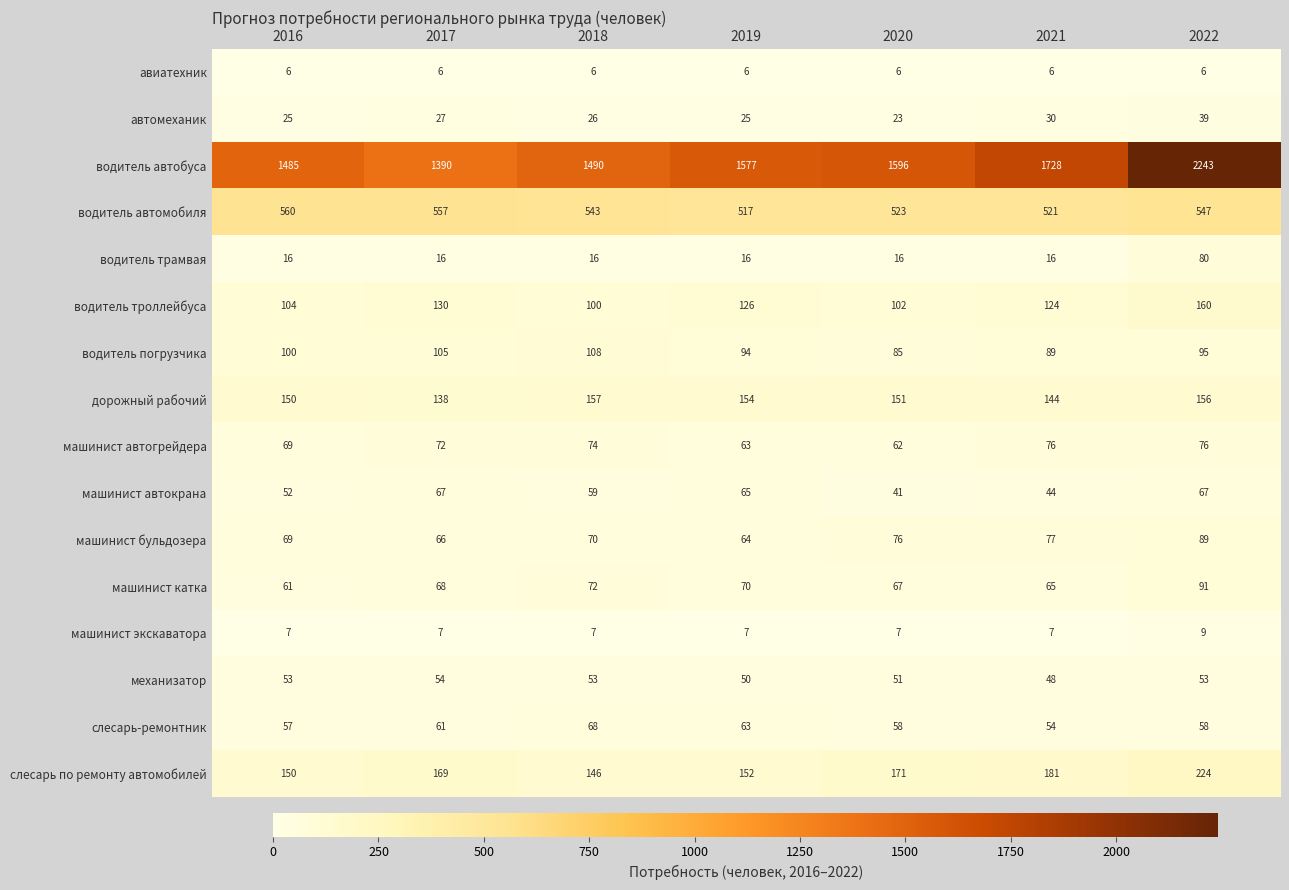

Which series has the largest range (max minus min)?

водитель автобуса